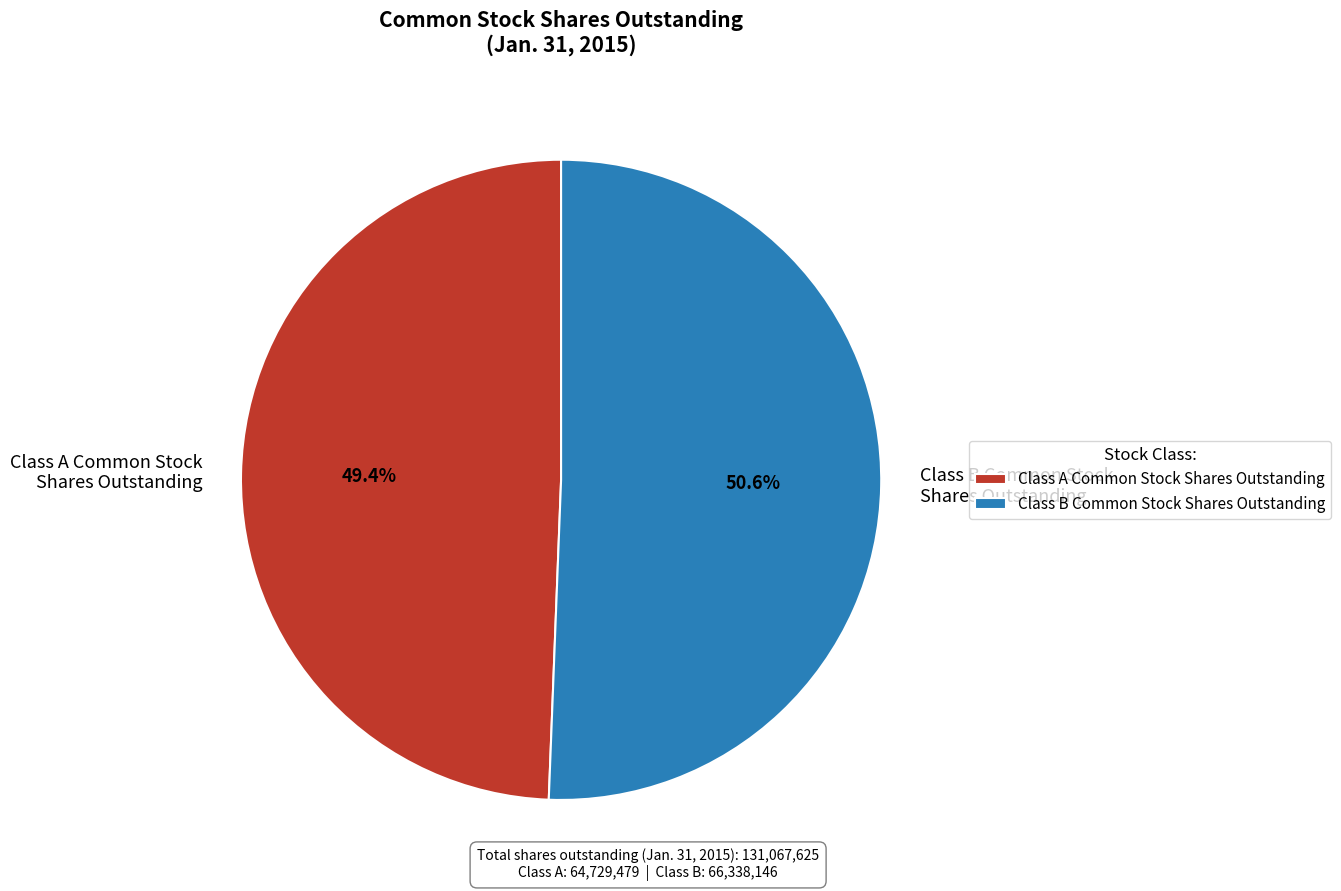

Combined, what portion of the pie is Class B Common Stock Shares Outstanding and Class A Common Stock Shares Outstanding?

100.0%